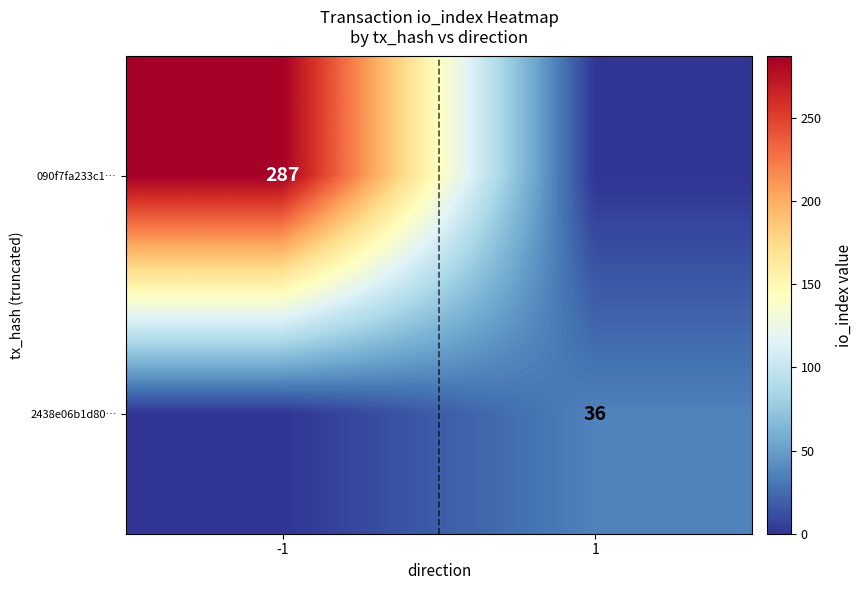

True or false: 2438e06b1d80… has a value of 36 at 1.

True